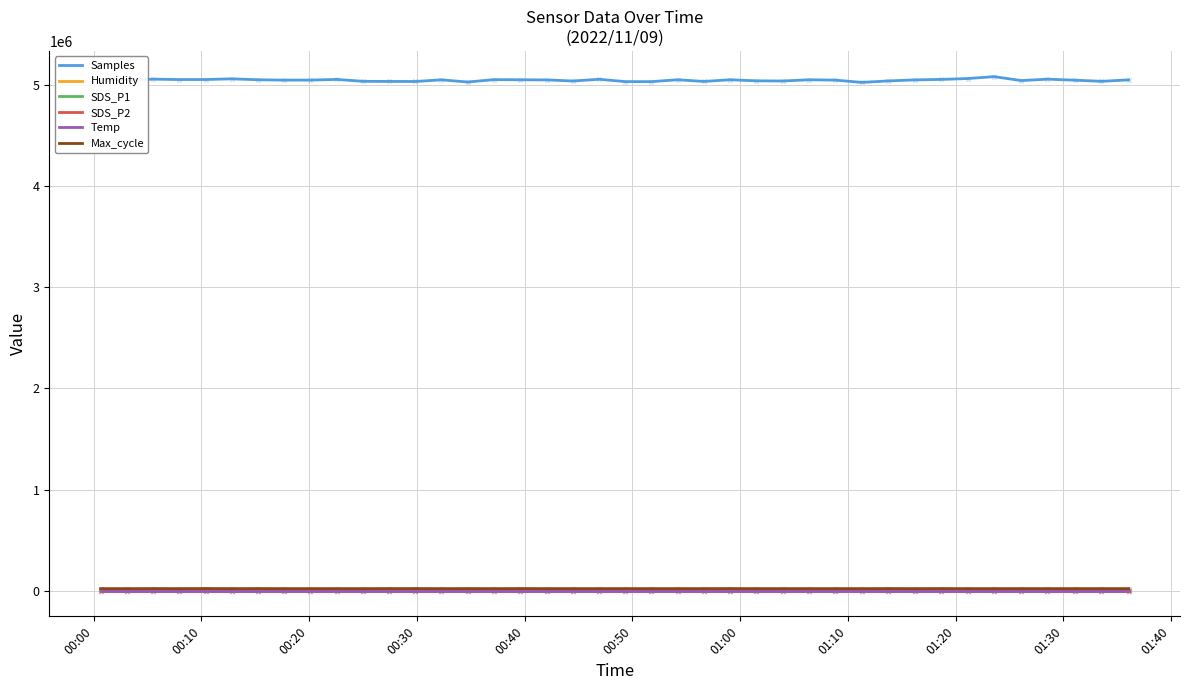

Which series has the largest total across all categories?

Samples